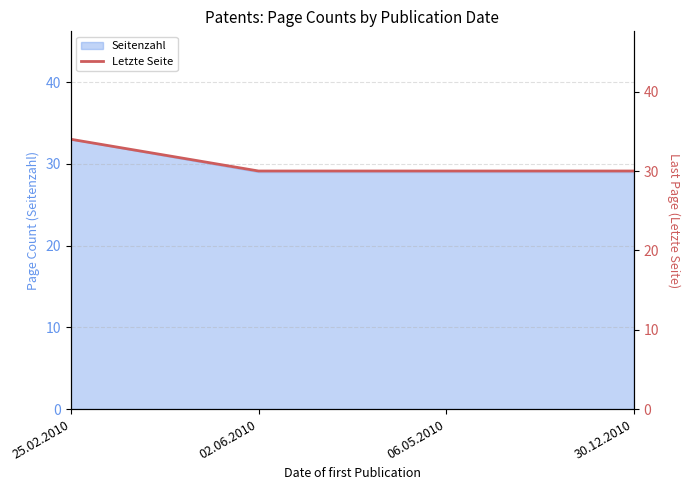

What is the label of the 3rd point from the left?

06.05.2010